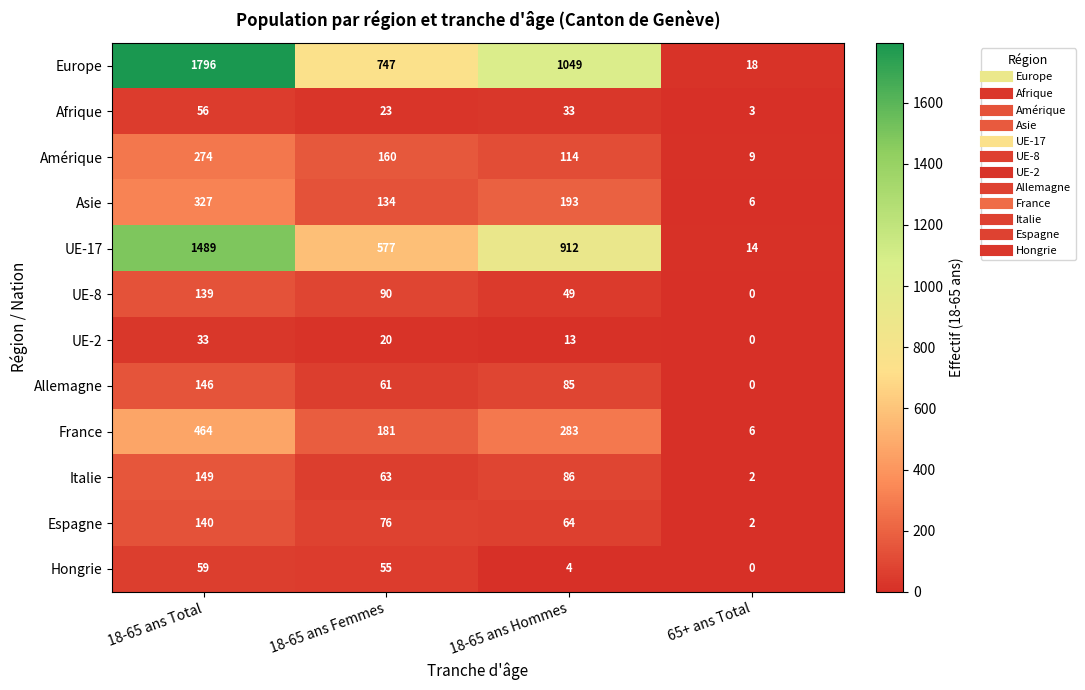

What is the sum of all UE-2 values?

66